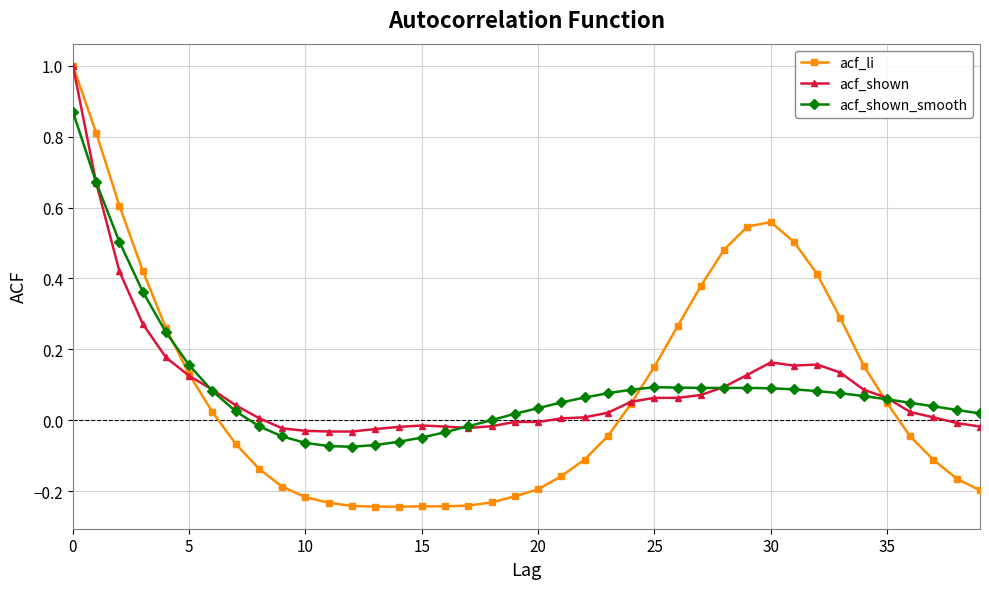

What are all the series names shown in the legend?

acf_li, acf_shown, acf_shown_smooth